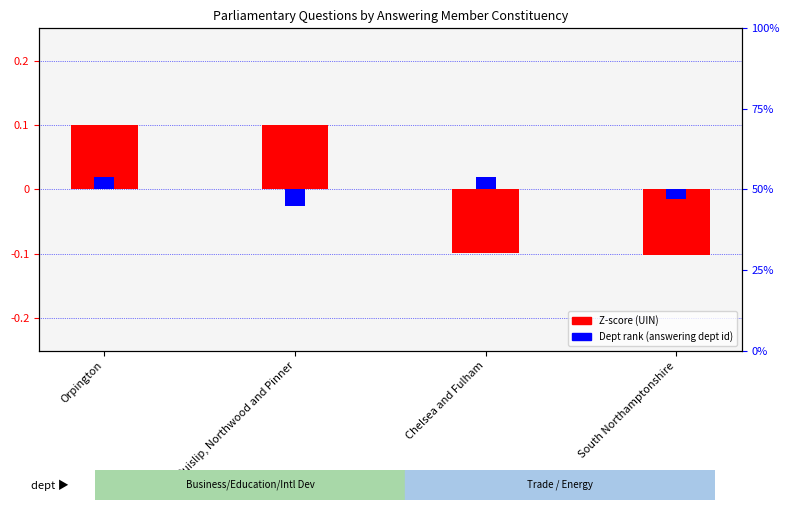

Count the number of data series in this chart.

2